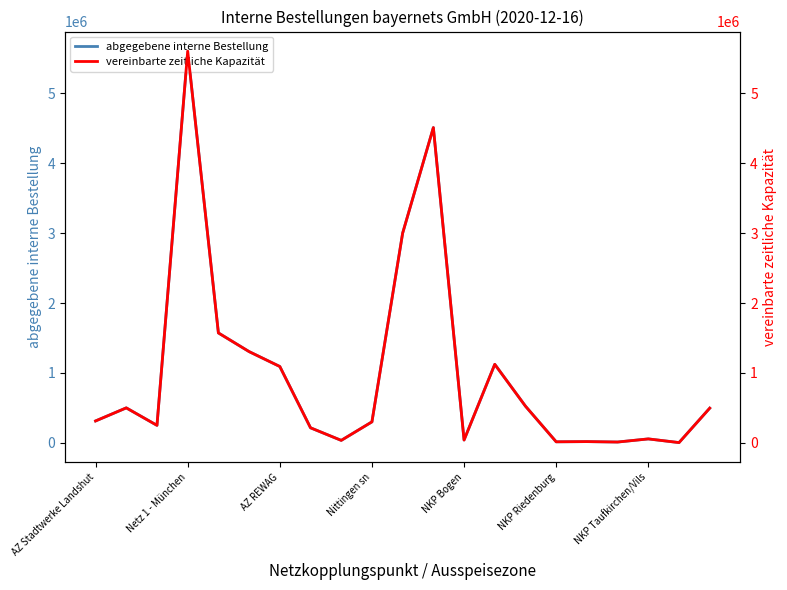

True or false: abgegebene interne Bestellung and vereinbarte zeitliche Kapazität intersect in this chart.

False